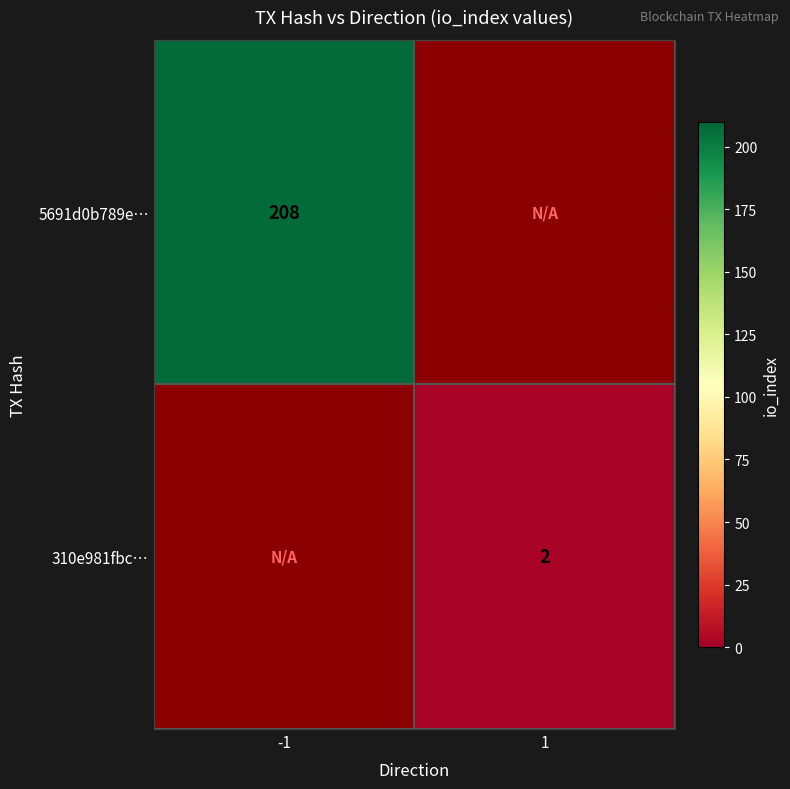

Is it true that 310e981fbc… equals 2 at 1?

True